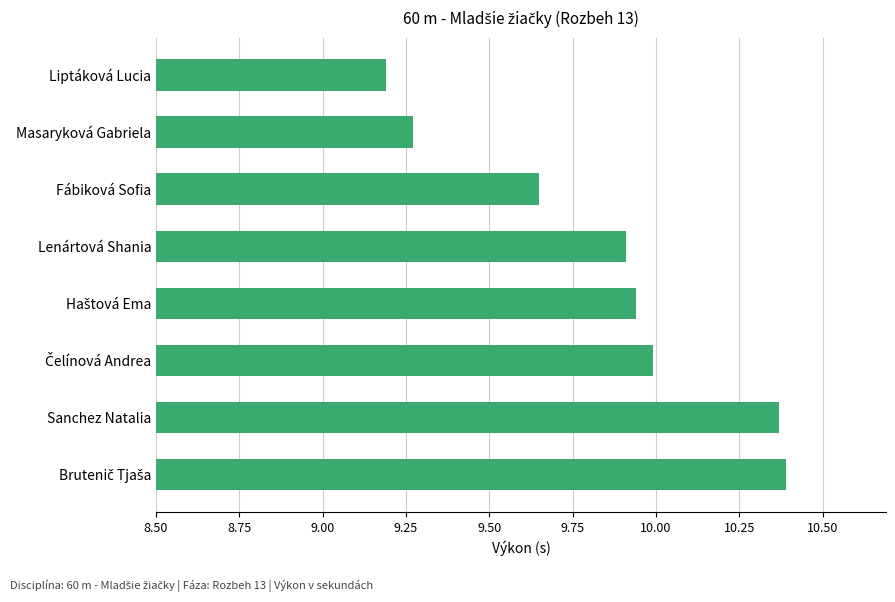

What is the average value?

9.8